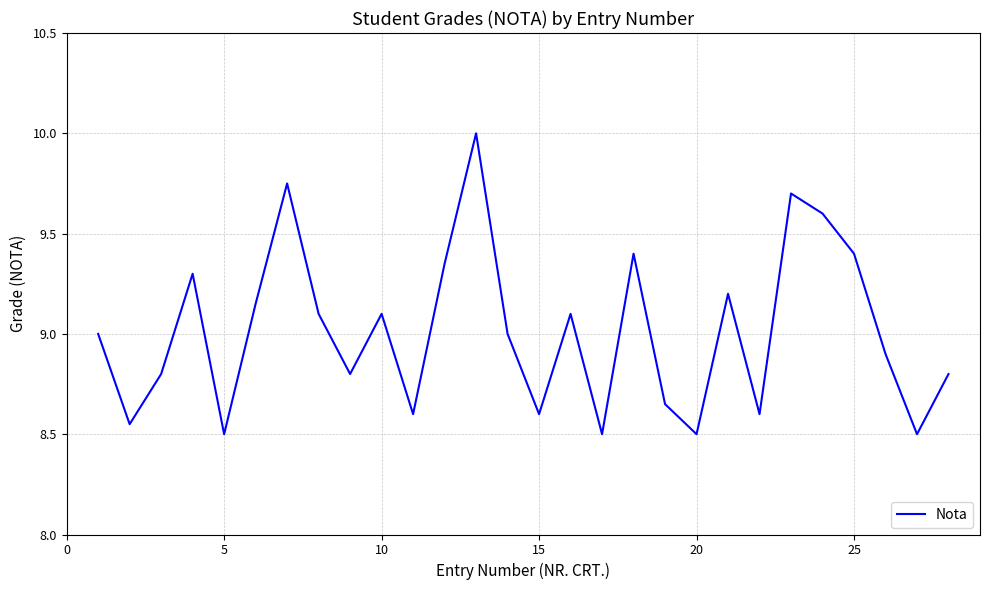

Count the number of data series in this chart.

1